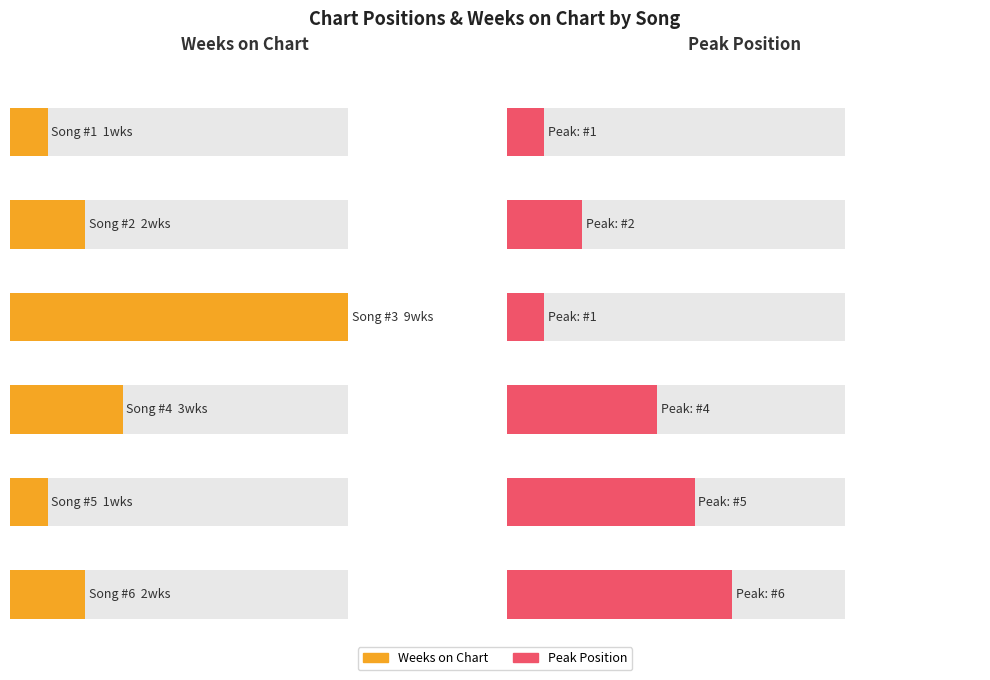

At which label does Position reach its peak?

6